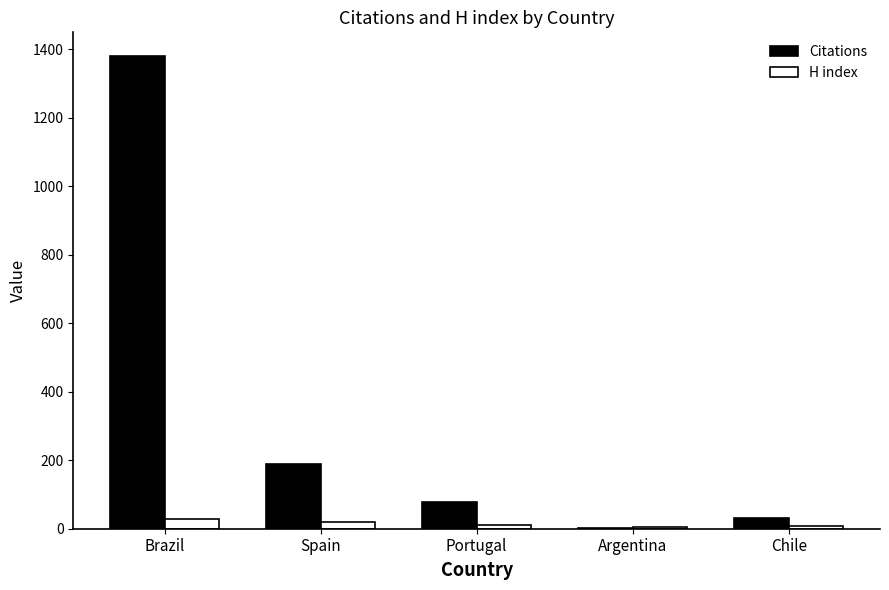

Does the chart contain stacked bars?

No